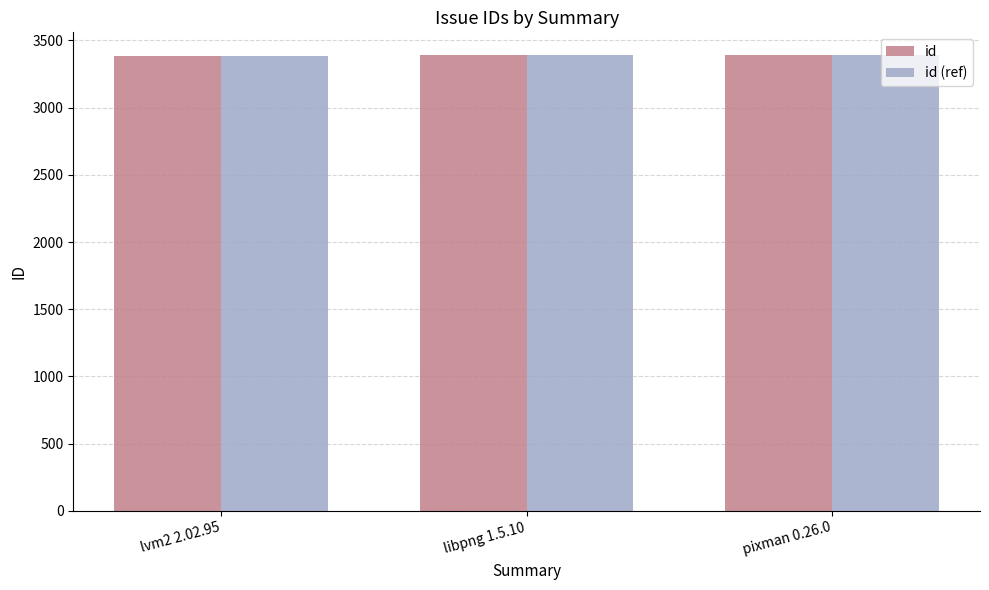

What is the greatest value displayed?

3391